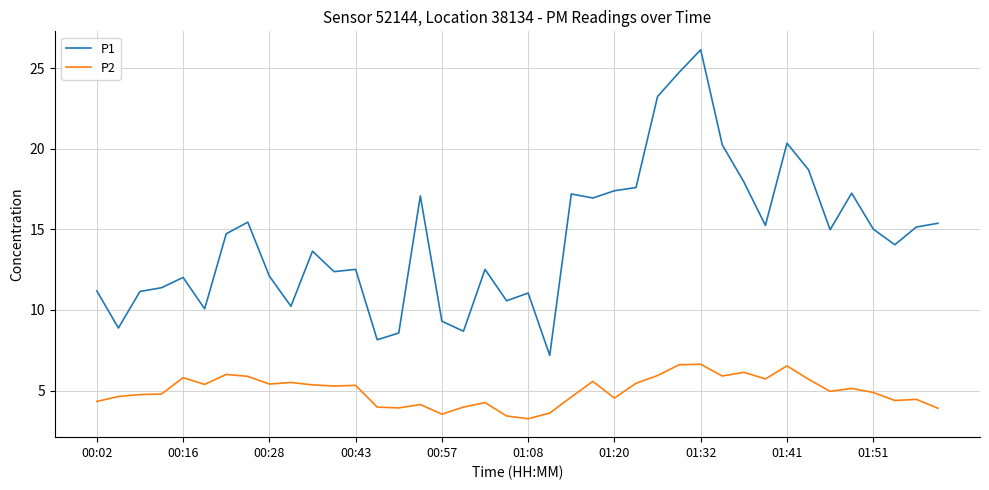

Which series has the largest total across all categories?

P1